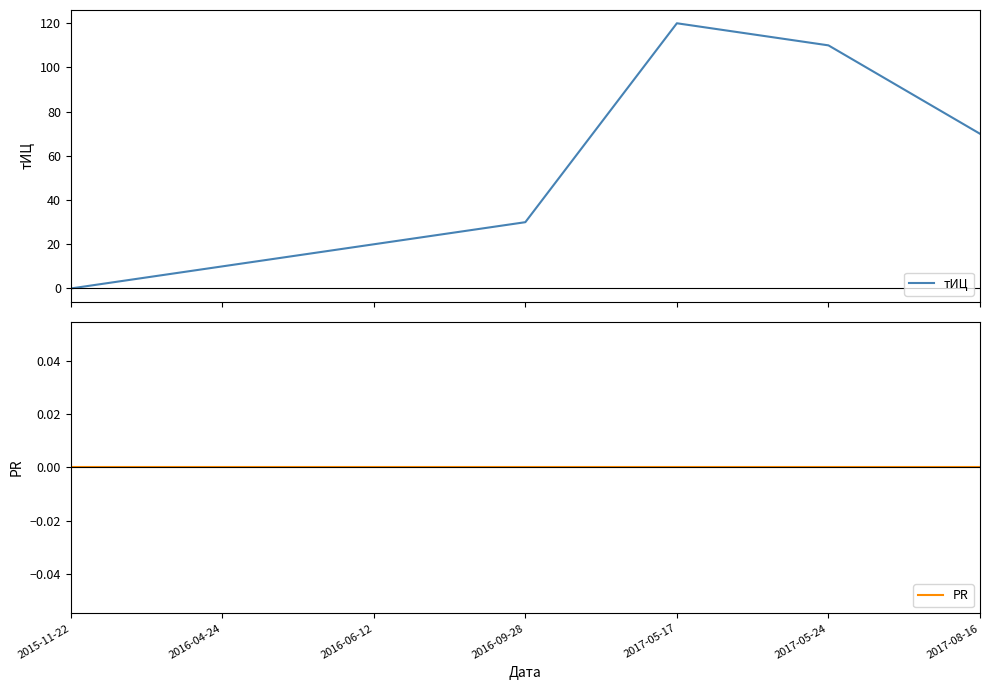

True or false: PR has more than 1 interior local peaks.

False